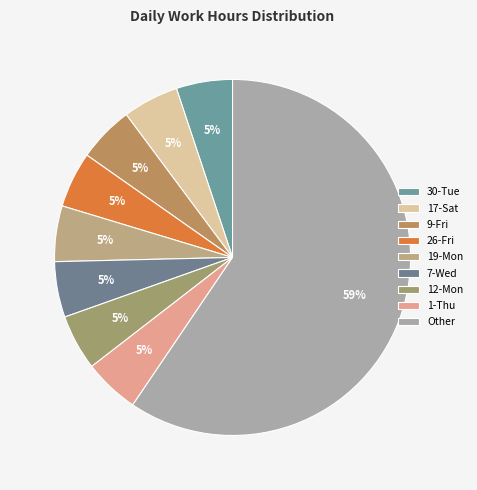

How many slices are in this pie chart?

9